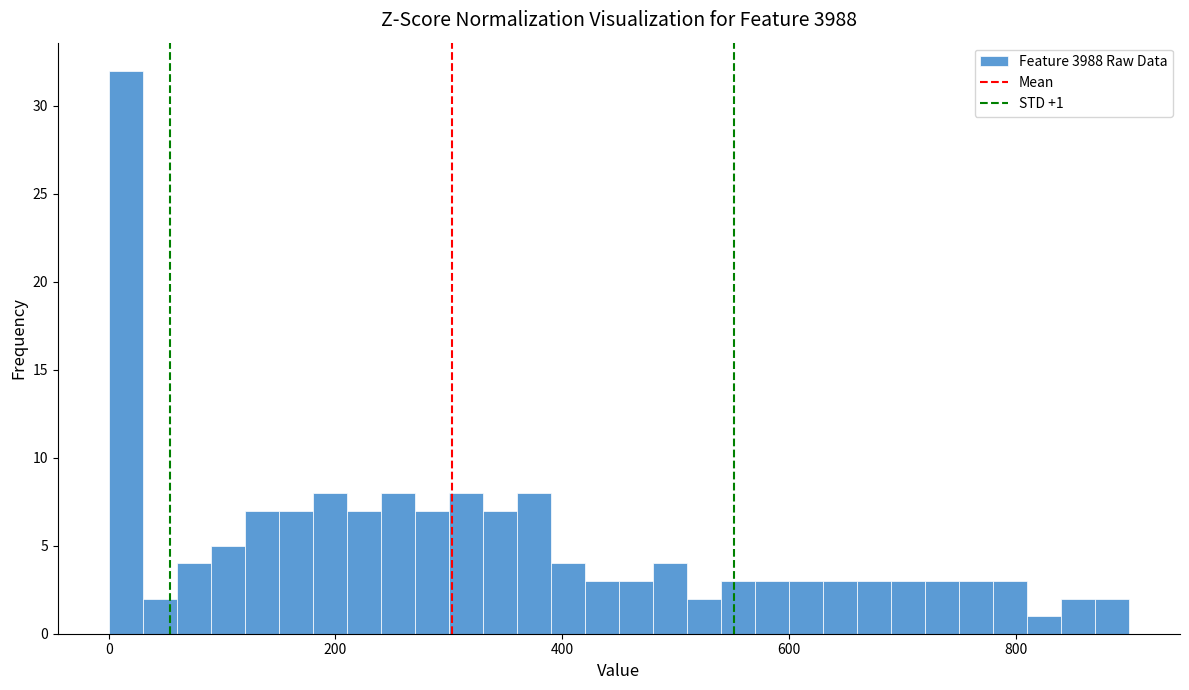

Read against the x-axis, roughly where is the centre of the tallest bar?

20